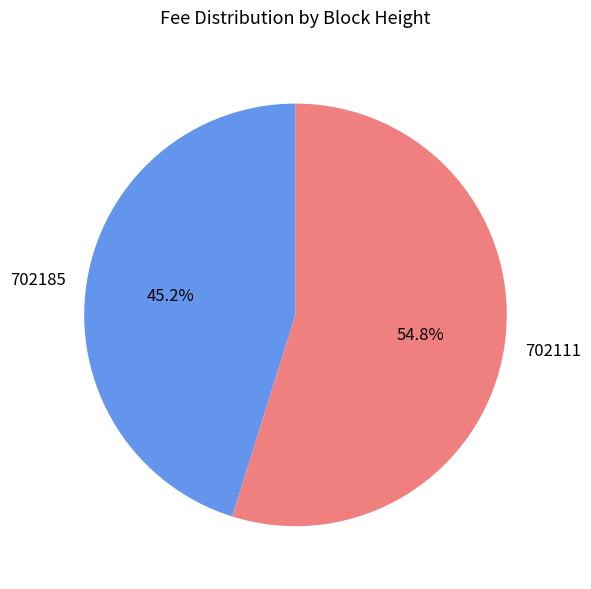

Which category has the smallest portion of the pie?

702185